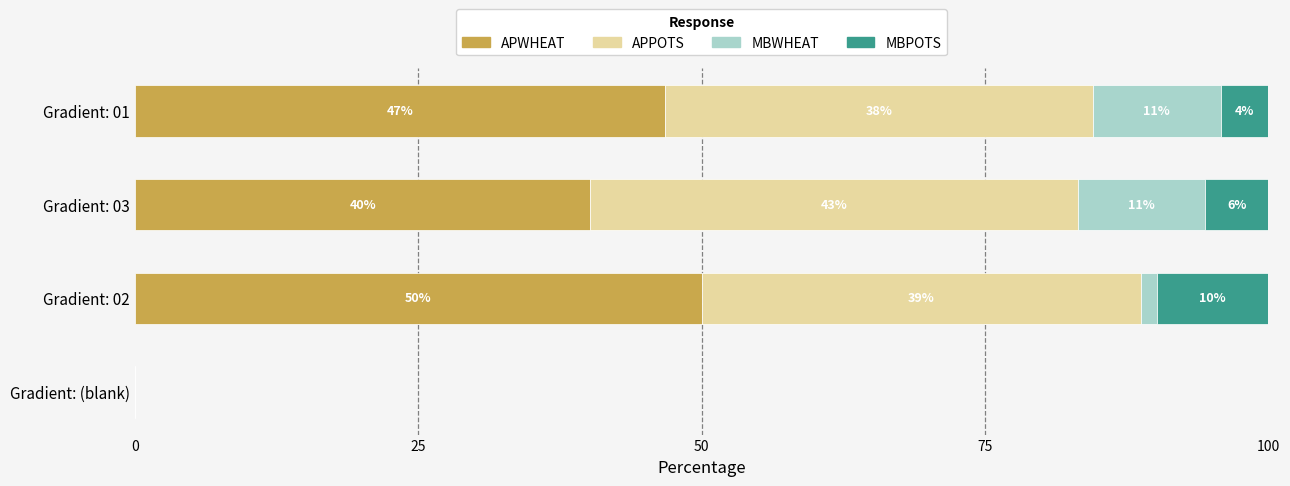

What are all the series names shown in the legend?

APWHEAT, APPOTS, MBWHEAT, MBPOTS